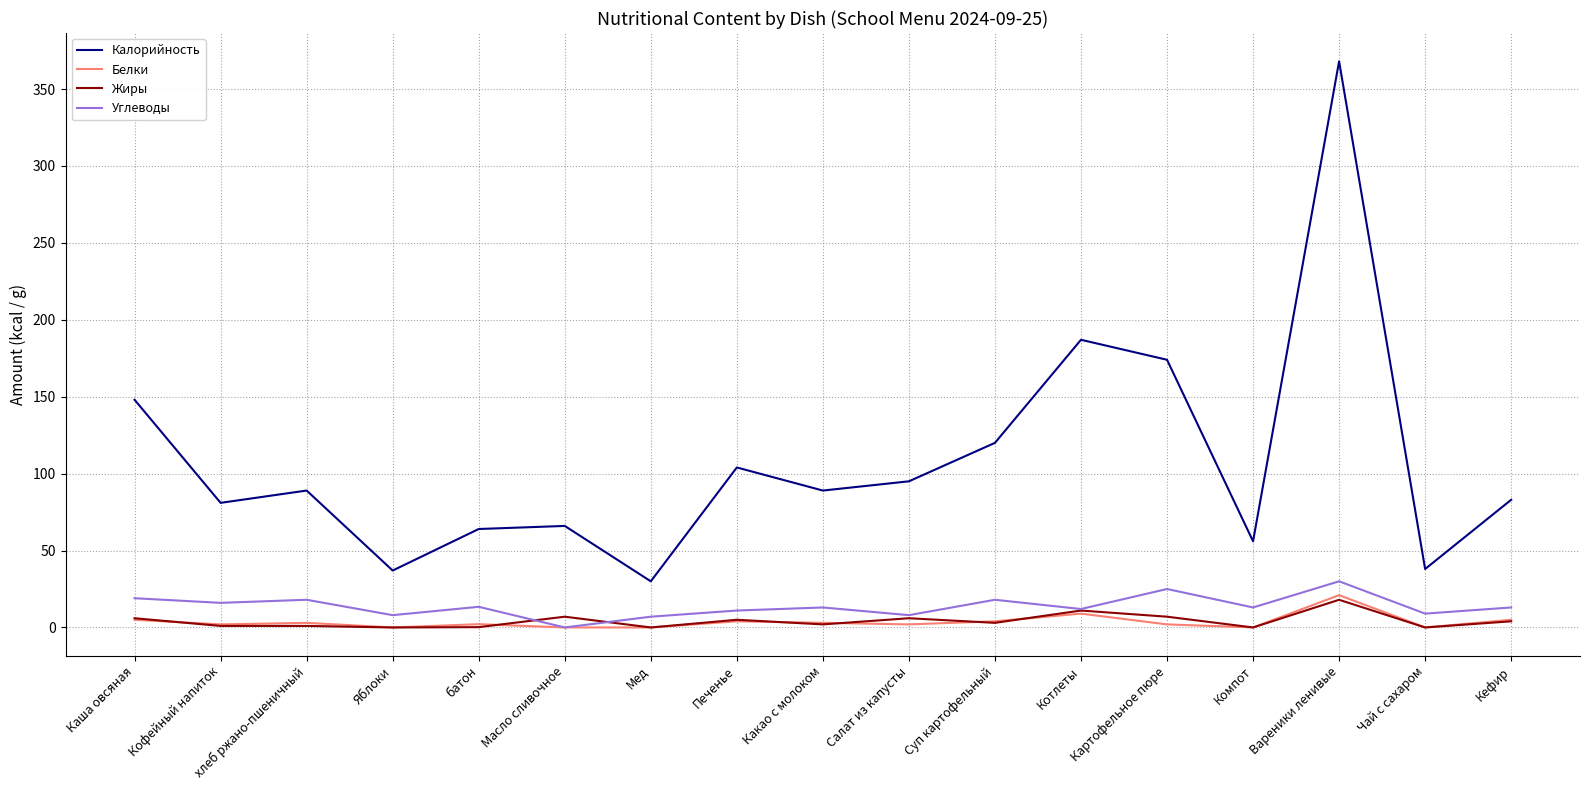

Which category has the highest value in the Углеводы series?

Вареники ленивые